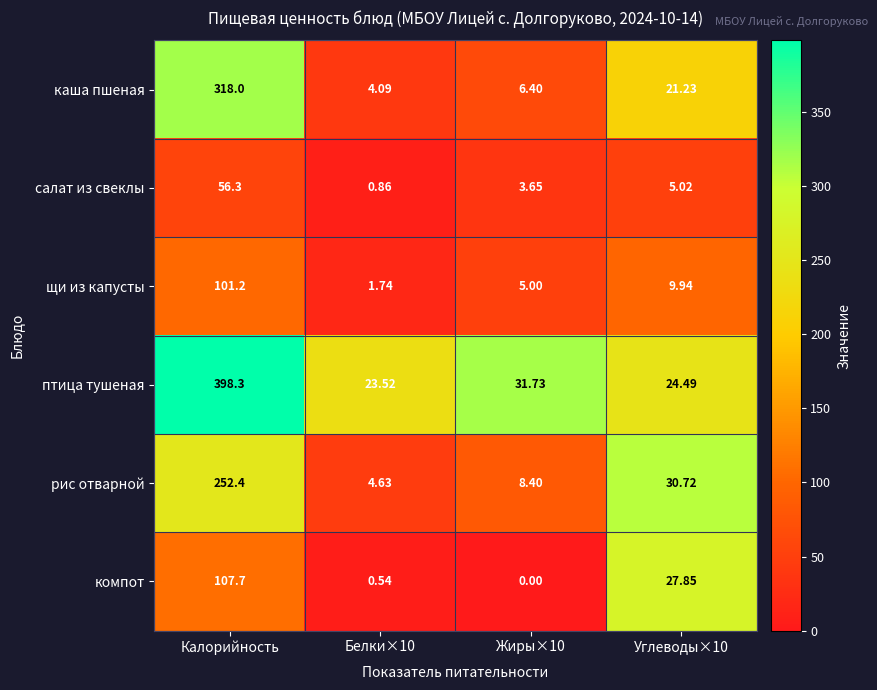

Which series has the largest total across all categories?

птица тушеная